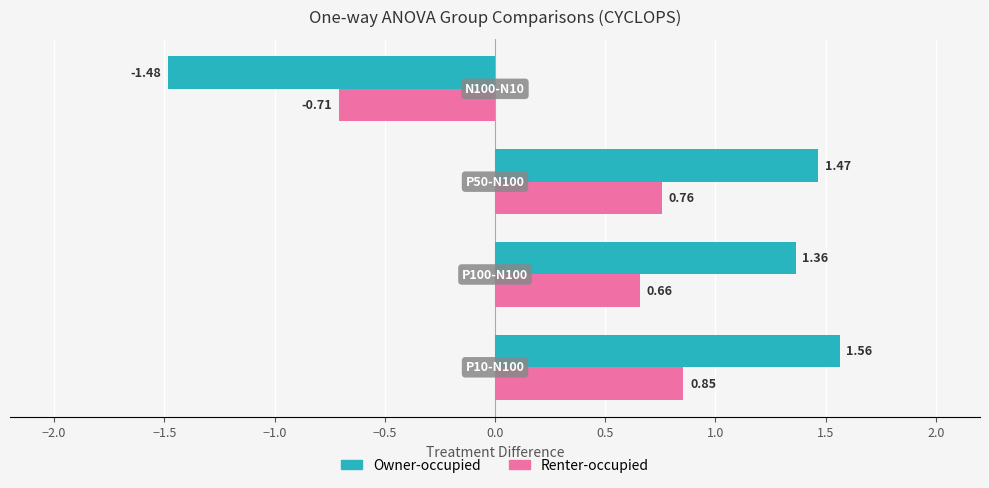

Which series has the largest total across all categories?

Owner-occupied